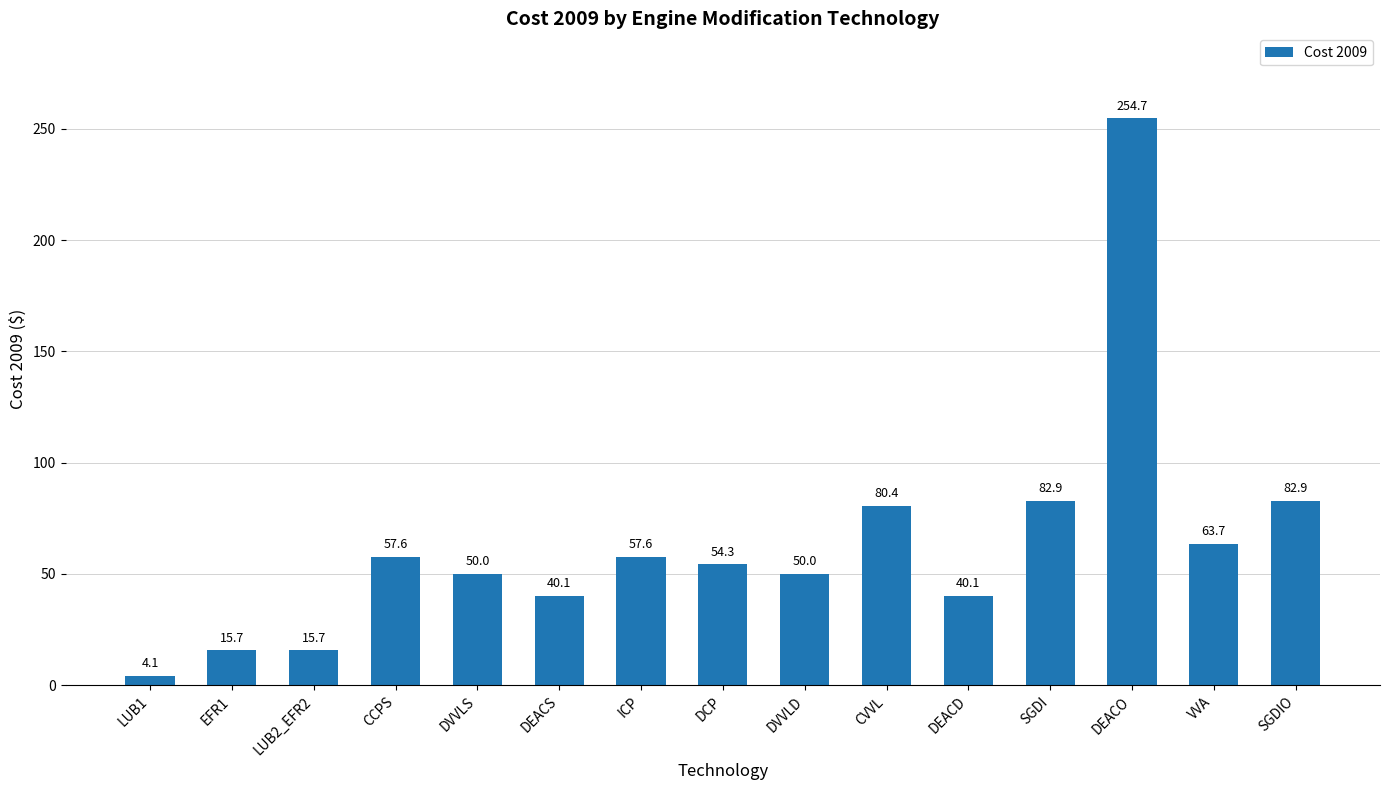

The value at DVVLD is 50.0. True or false?

True